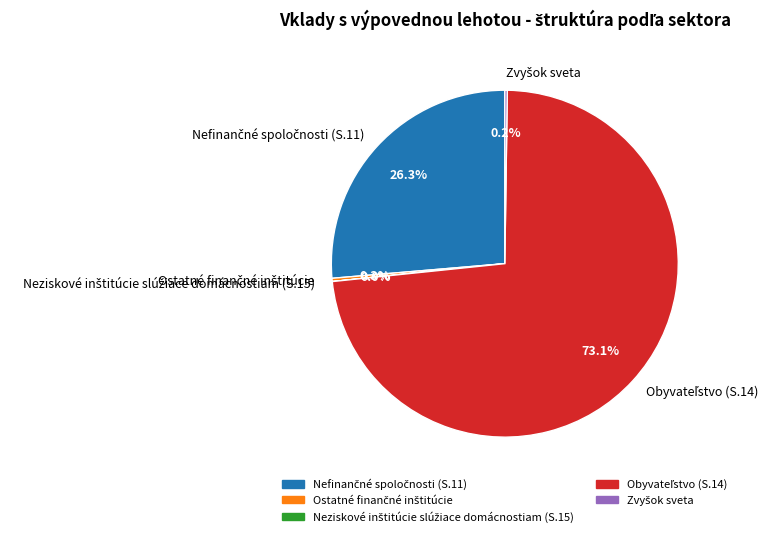

Is there any slice that represents more than half of the pie?

Yes